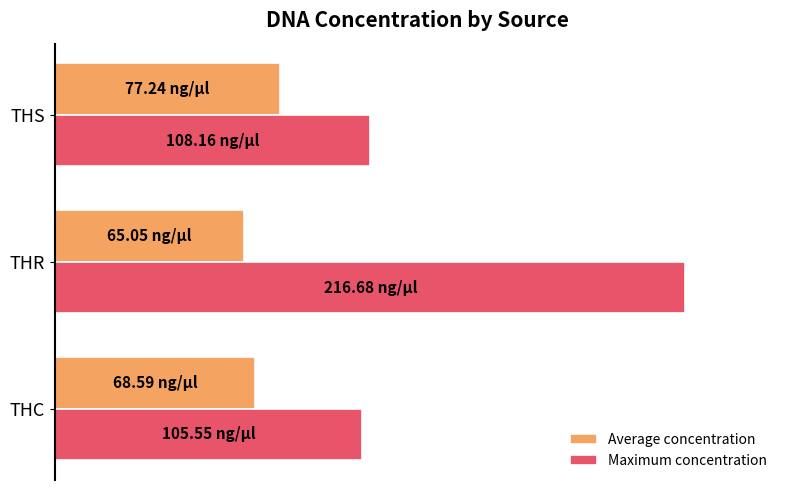

At which category does the chart reach its minimum across all series?

THR